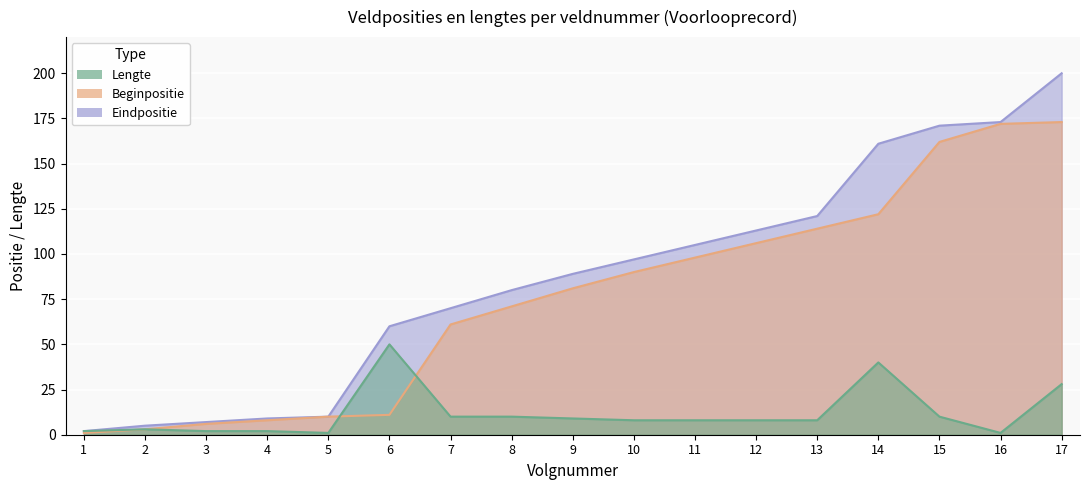

The value of Beginpositie at 6 is 3. True or false?

False